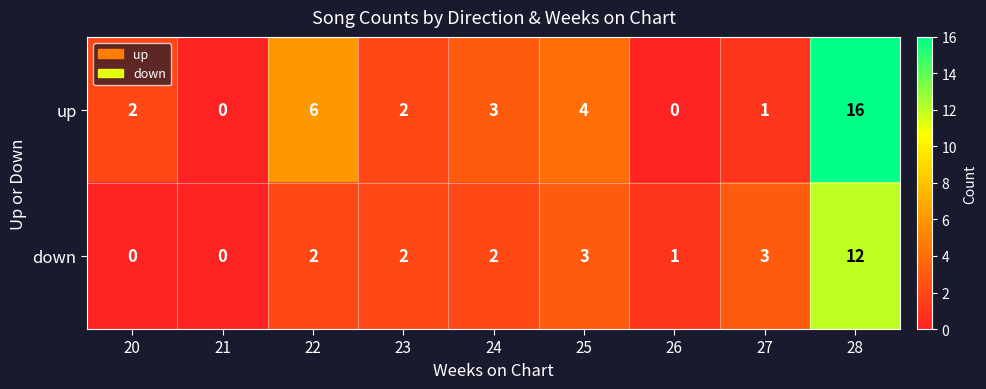

Reading left to right, extract all data points from this chart.

up: 20=2	21=0	22=6	23=2	24=3	25=4	26=0	27=1	28=16
down: 20=0	21=0	22=2	23=2	24=2	25=3	26=1	27=3	28=12